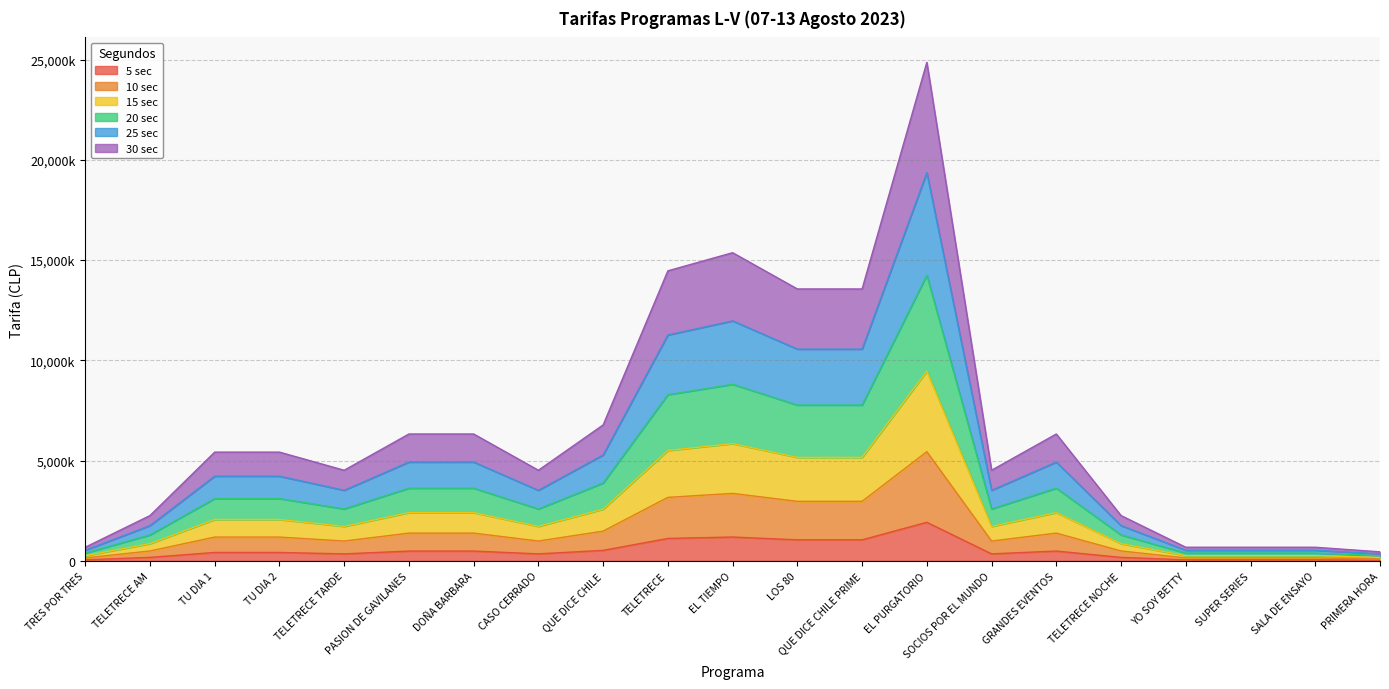

True or false: 5 sec and 10 sec intersect in this chart.

False